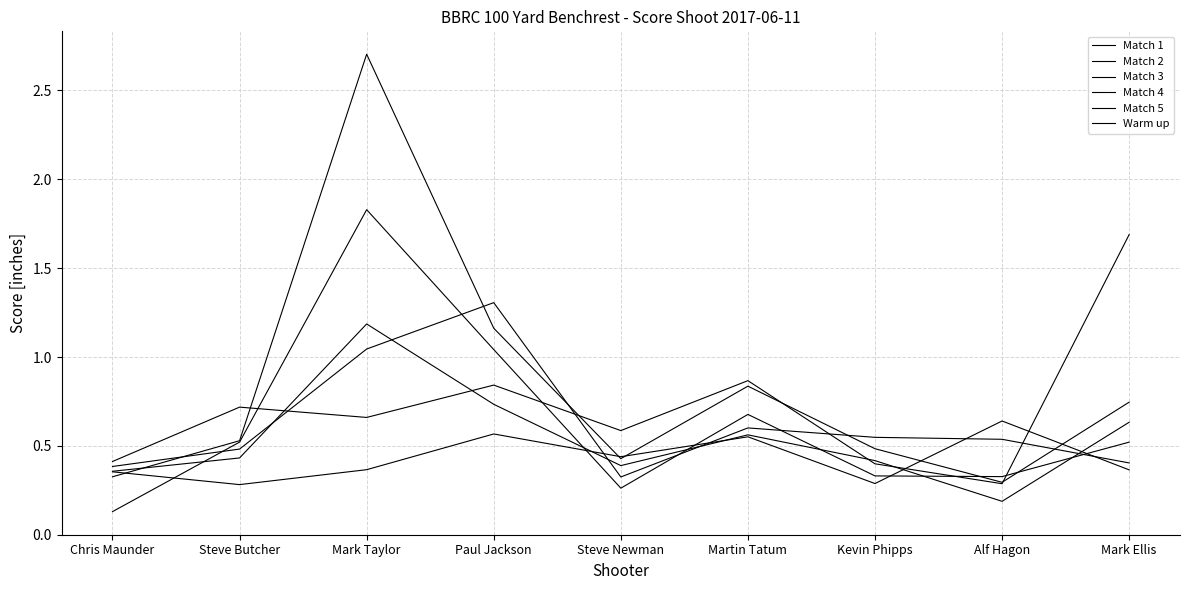

Is it true that Warm up equals 0.3 at Kevin Phipps?

True